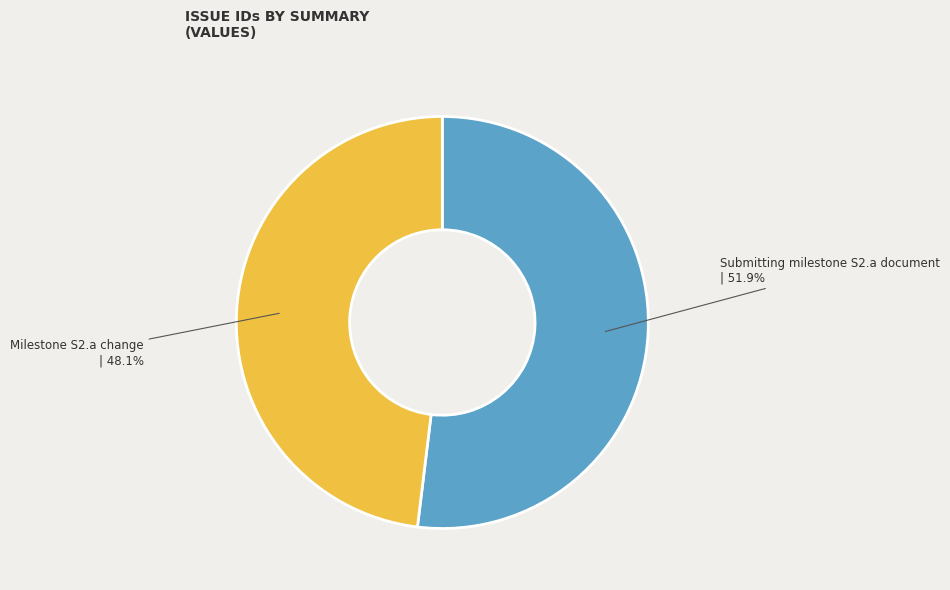

Which slice is the smallest?

Milestone S2.a change